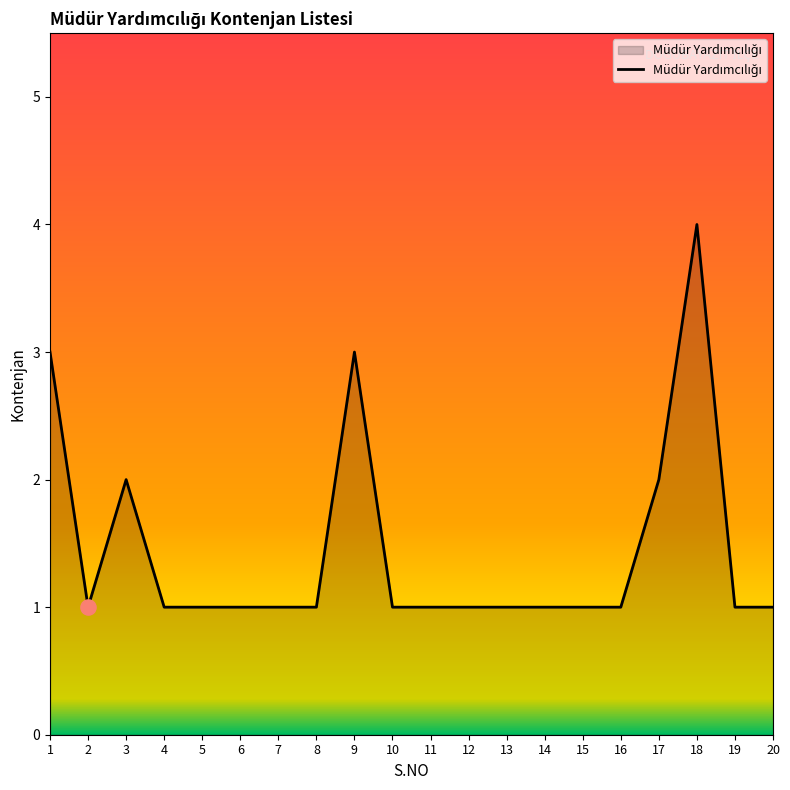

Approximately how many times larger is the value at 6 compared to 2?

1.0